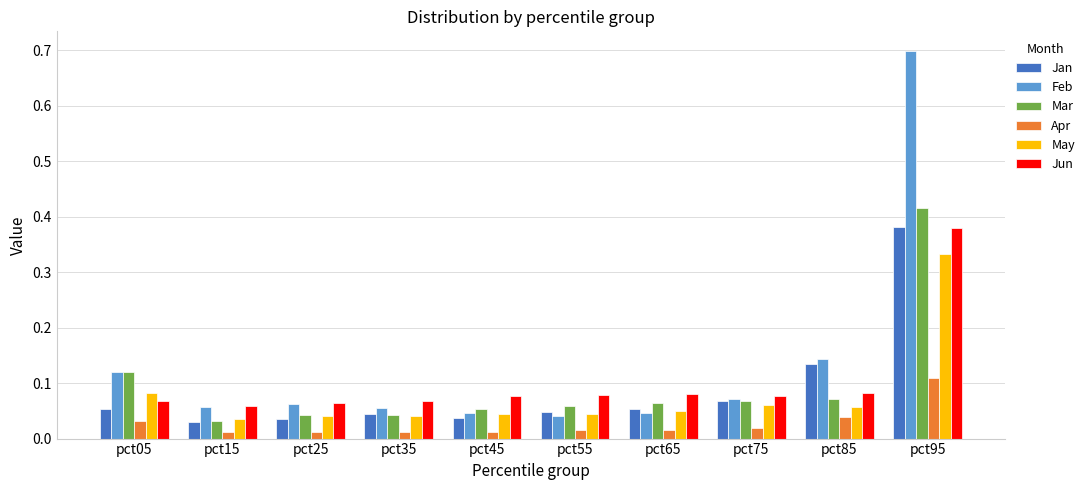

The Feb series shows 0.7 at pct95. True or false?

True